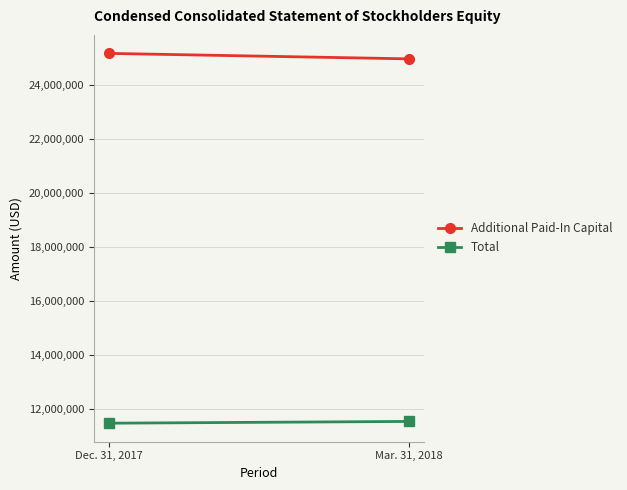

What is the label of the 2nd point from the right?

Dec. 31, 2017